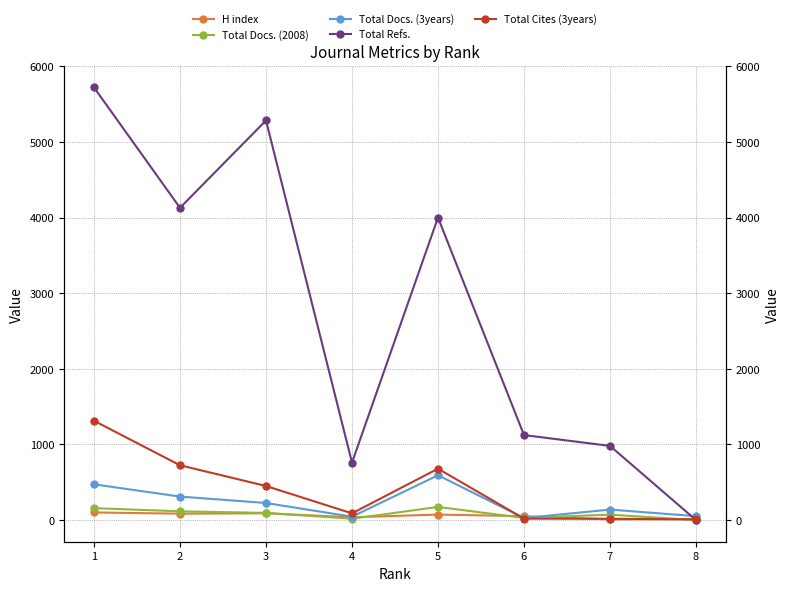

Which category has the highest value in the H index series?

1